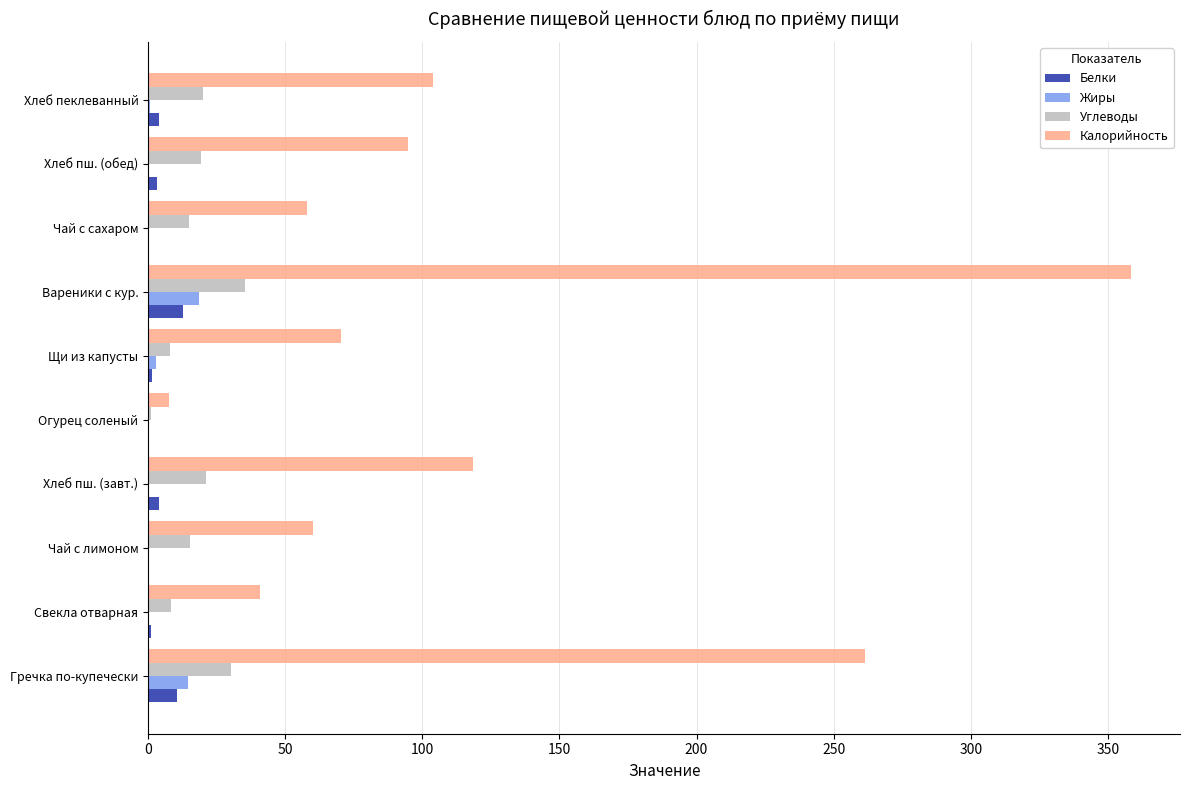

At which category is the sum across all series the highest?

Вареники с кур.